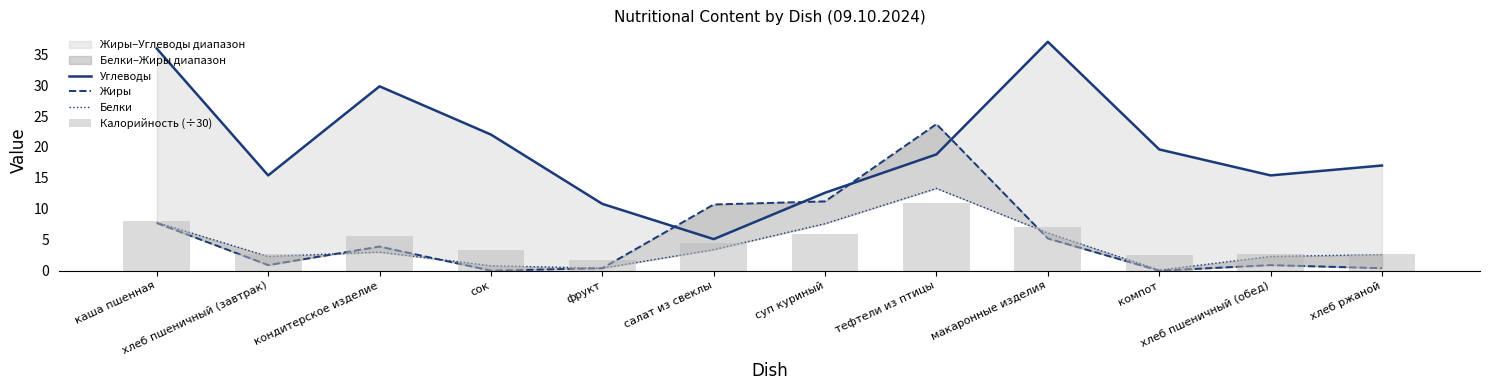

The value of Белки at хлеб пшеничный (завтрак) is 2.3. True or false?

True